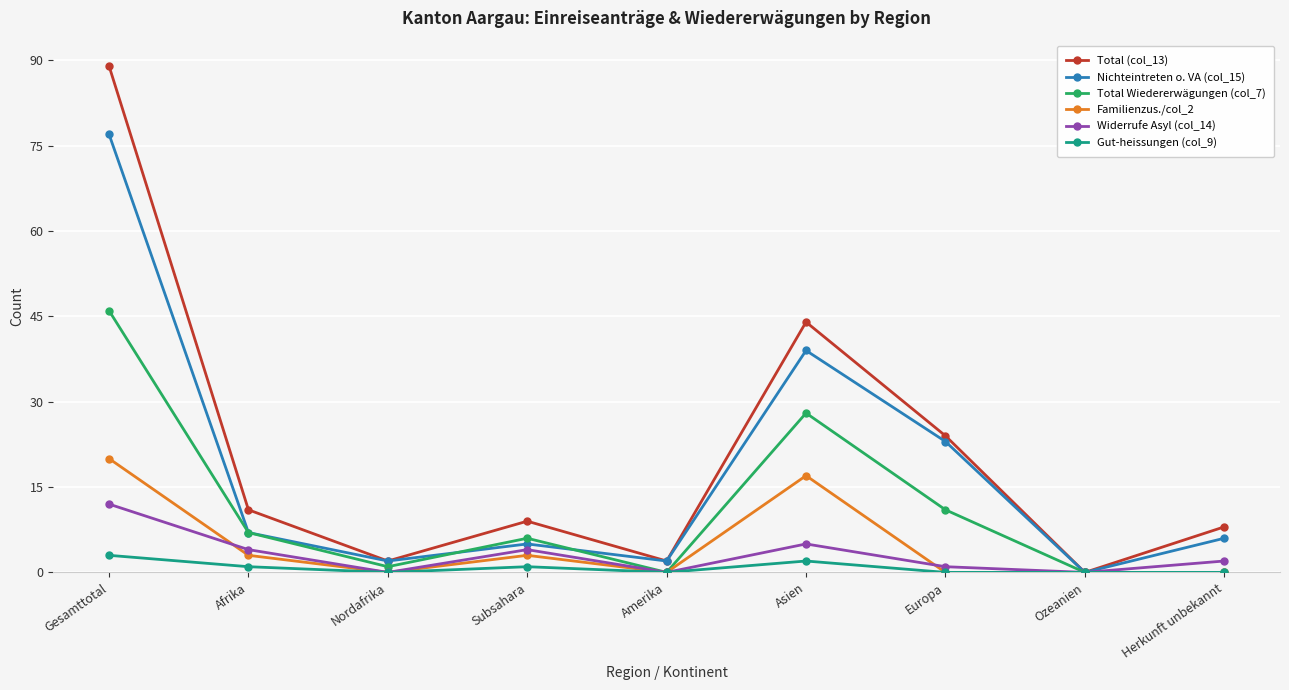

At how many categories does at least one series exceed 1?

8